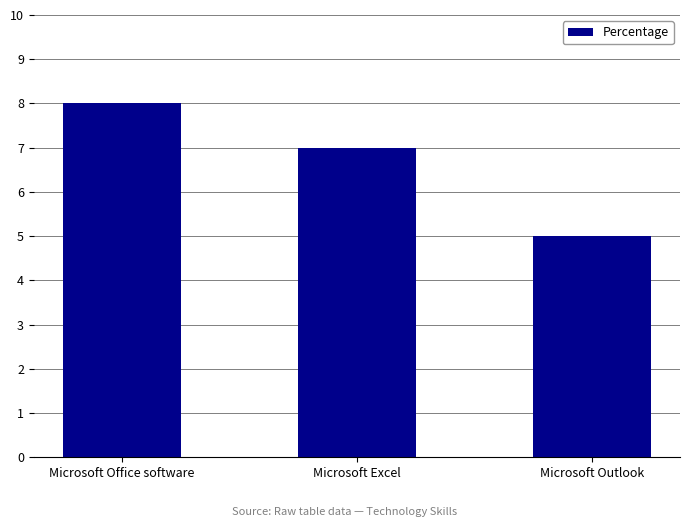

What position from the left is Microsoft Office software?

1